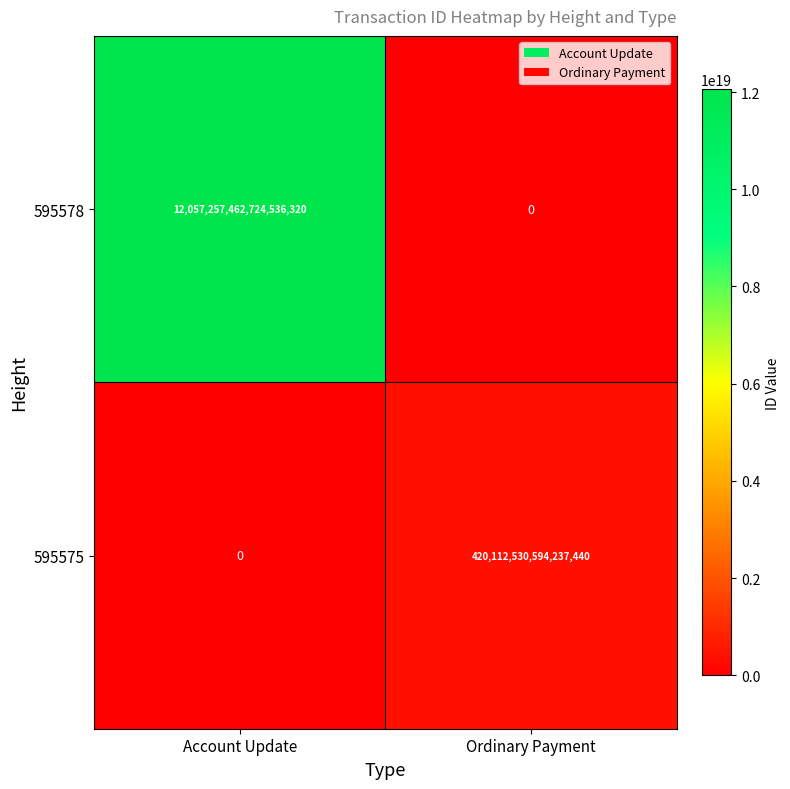

Which series has the largest total across all categories?

595578